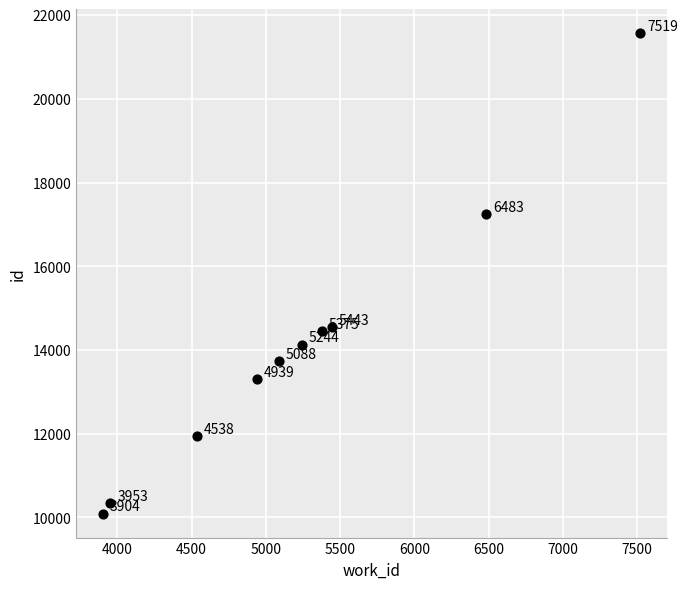

What is the average X value?

5249